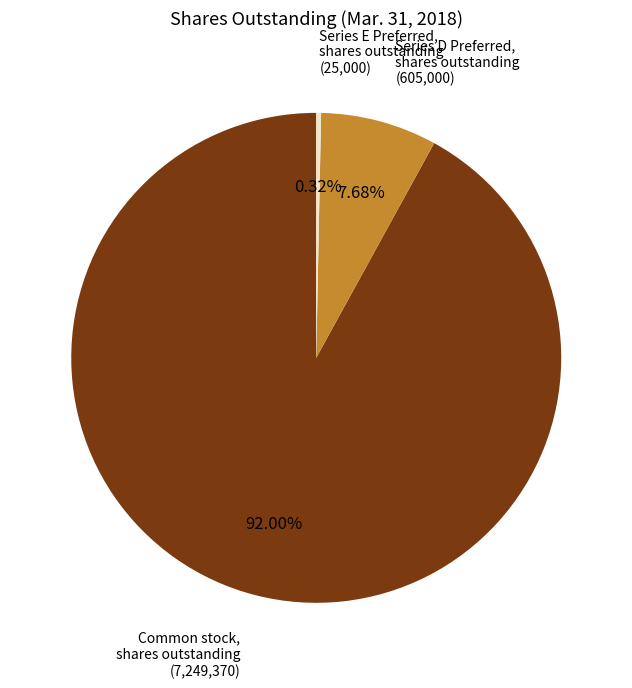

Does any single category account for the majority?

Yes